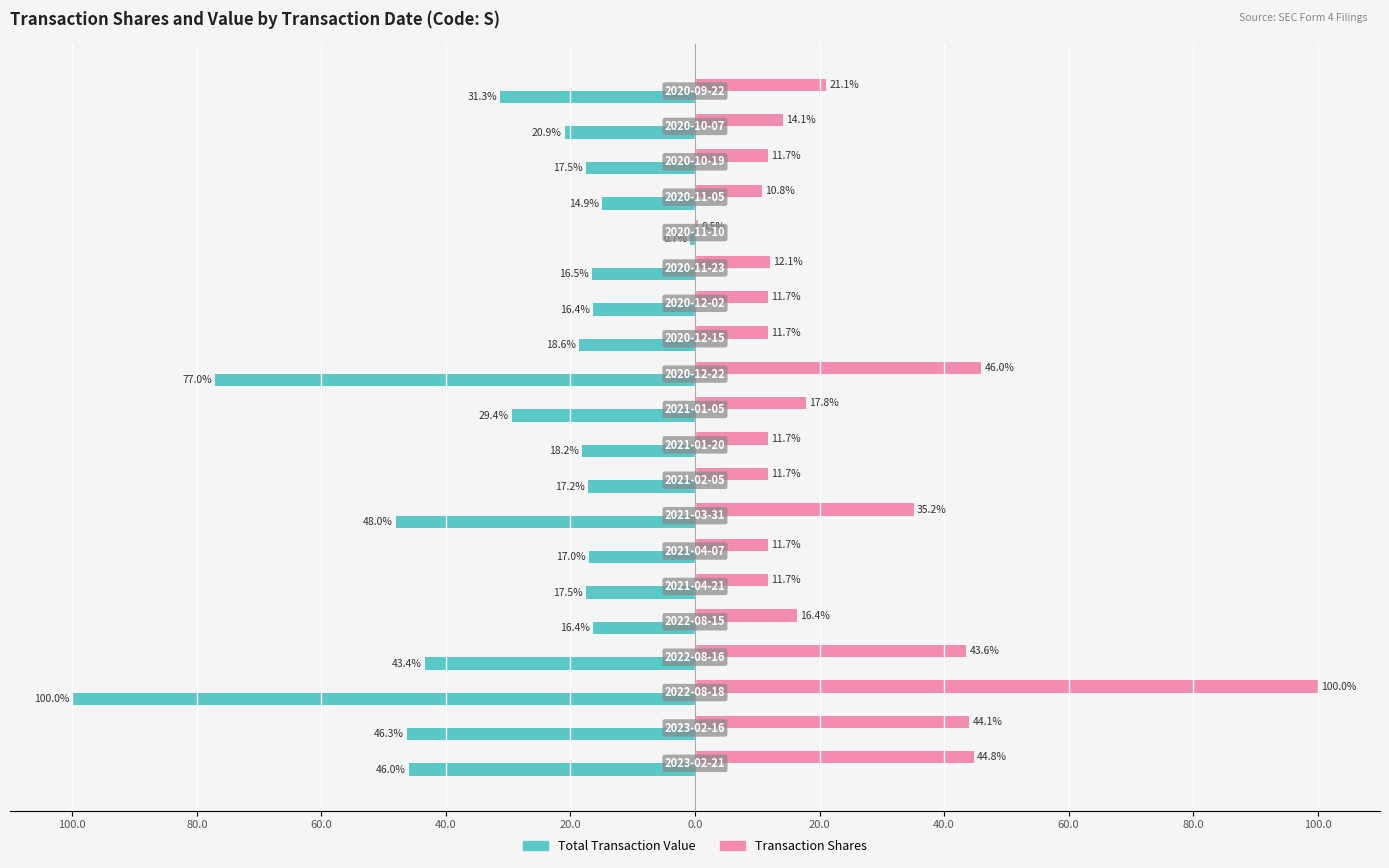

How many groups of bars are there?

20